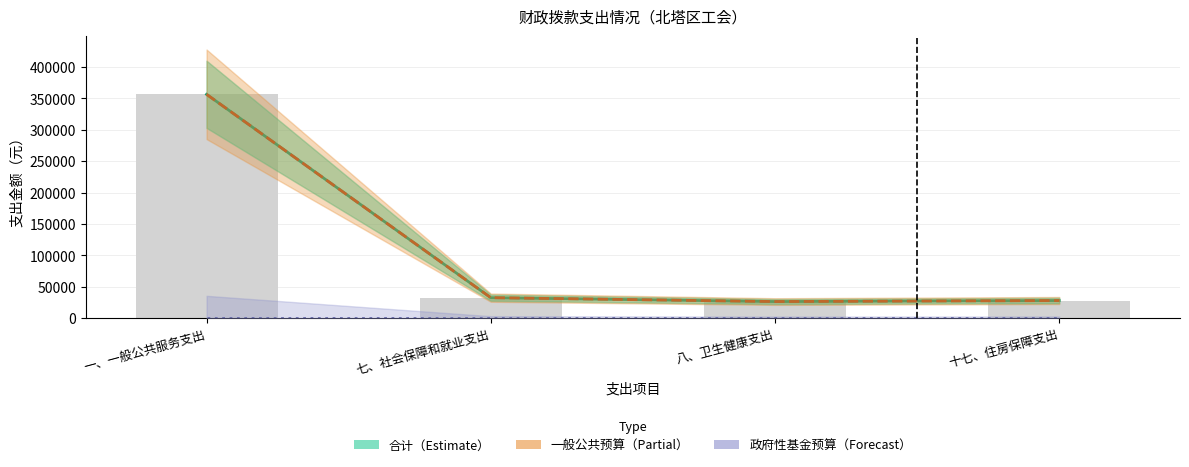

Which series has the largest range (max minus min)?

合计